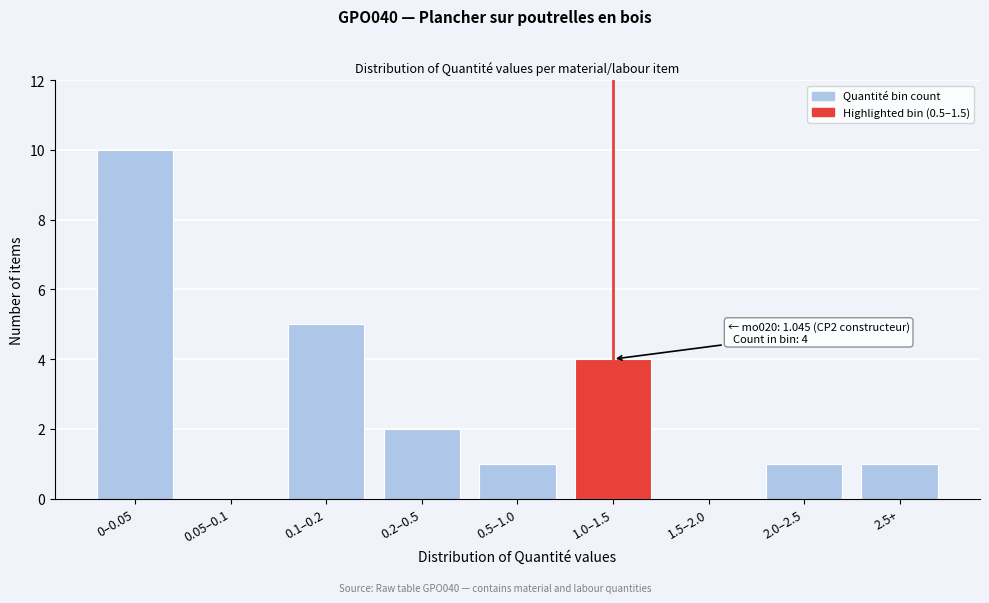

Reading right to left, what are all the values shown in this chart?

2.5+=1	2.0–2.5=1	1.5–2.0=0	1.0–1.5=4	0.5–1.0=1	0.2–0.5=2	0.1–0.2=5	0.05–0.1=0	0–0.05=10